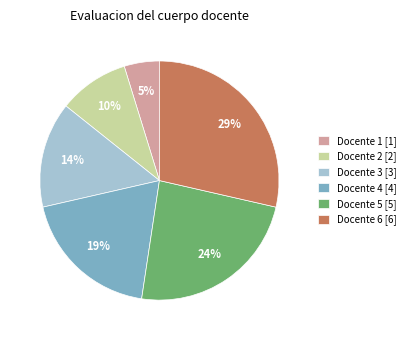

Combined, do Docente 2 [2] and Docente 1 [1] account for over 50%?

No